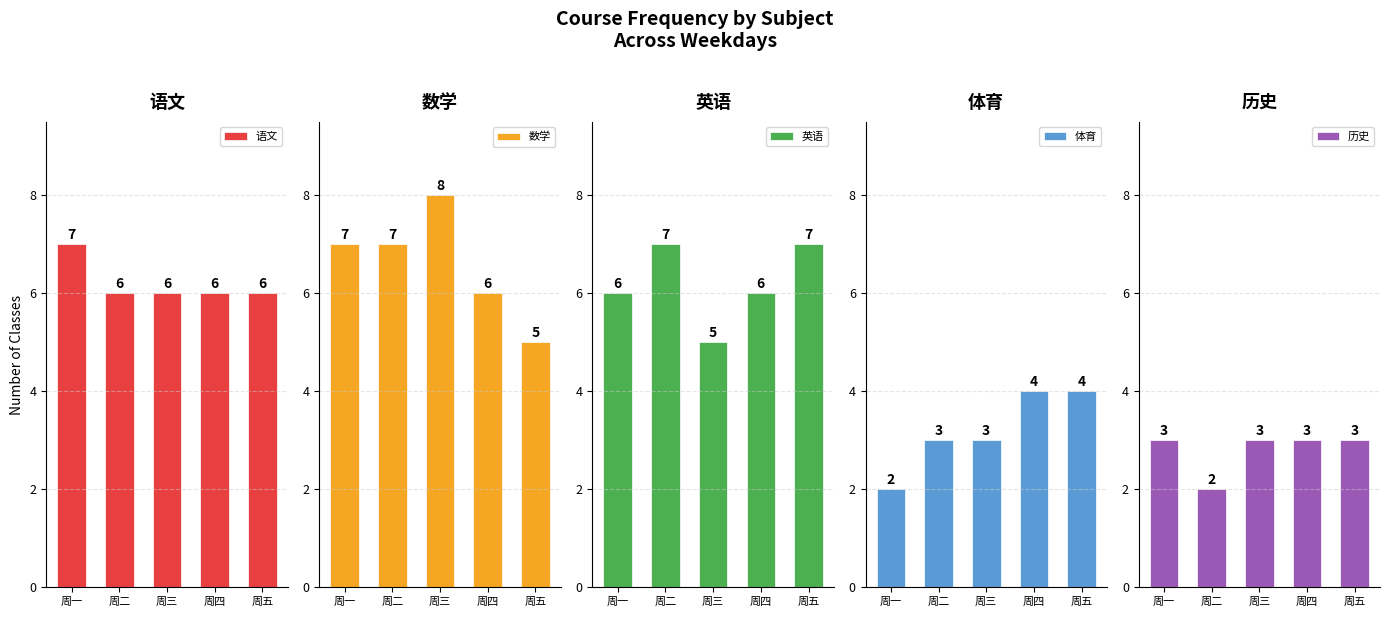

Rank the series by their maximum value, from highest to lowest.

数学, 语文, 英语, 体育, 历史